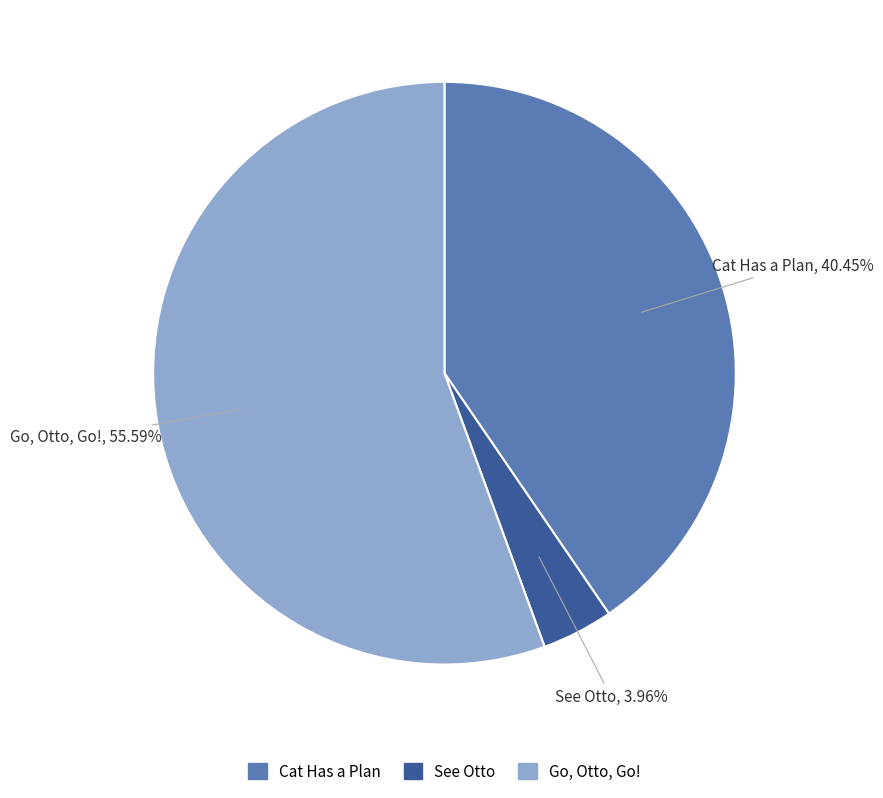

Do Cat Has a Plan and See Otto together represent more than half of the pie?

No